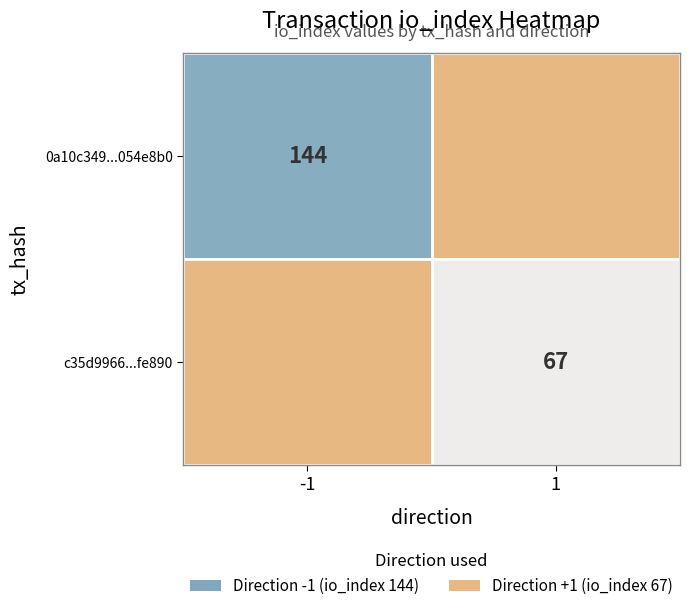

Is it true that 0a10c349...054e8b0 equals 144 at -1?

True